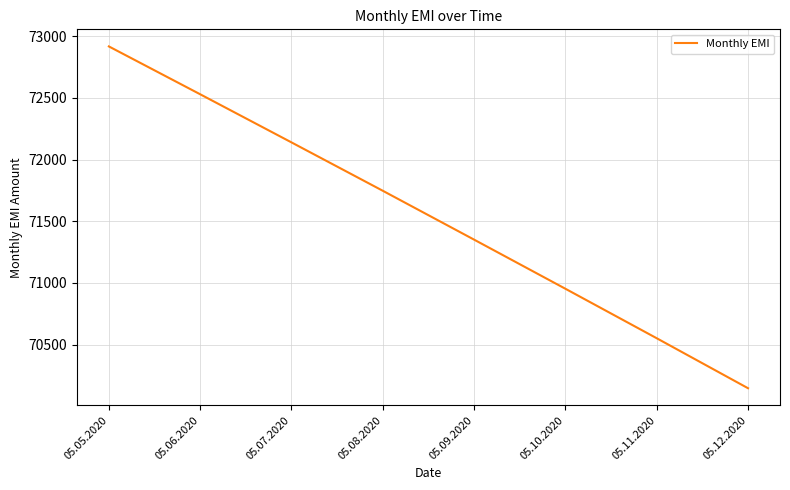

What is the maximum value shown in the chart?

72916.7